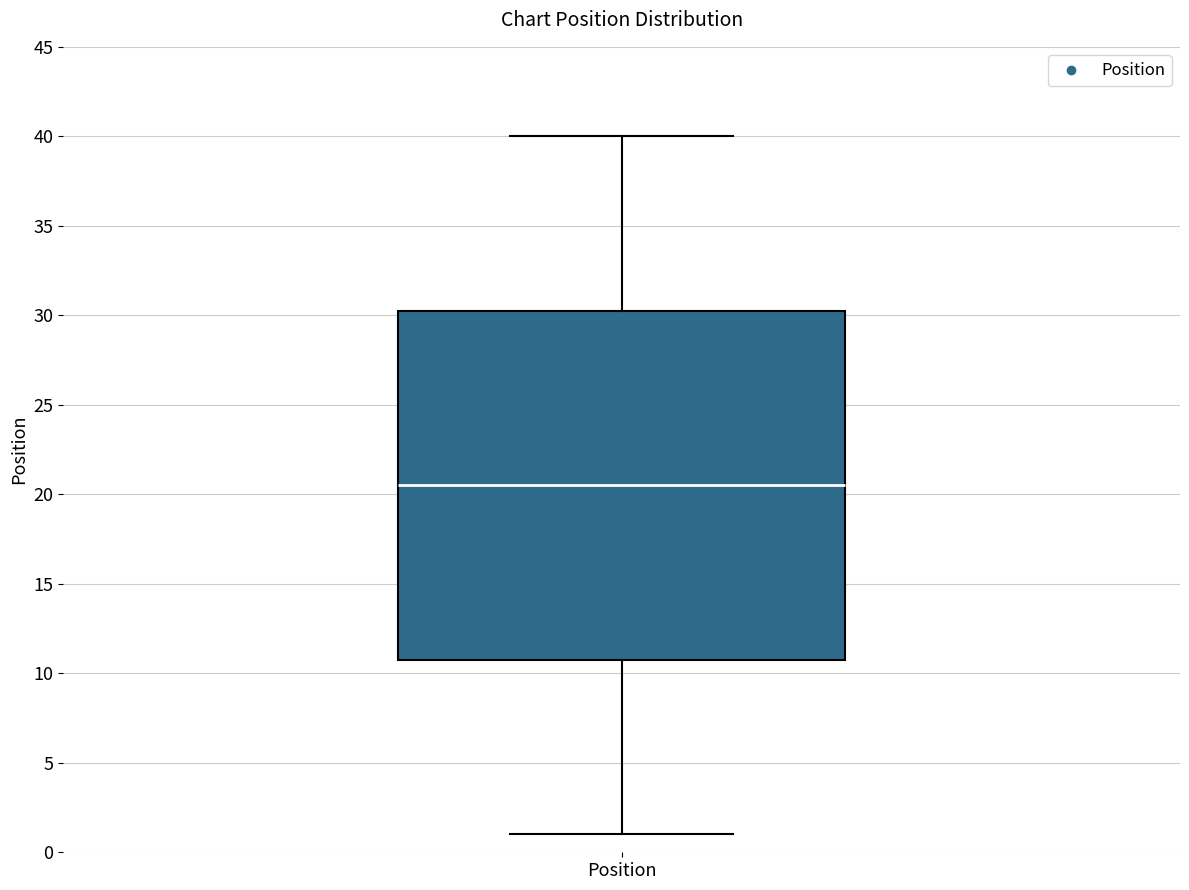

Read this box plot against the y-axis: the position of the median line, the range covered by the box, and the ends of both whiskers. The values are not printed on the chart, so give them approximately, as read against the axis.

median 20.5, box 11.0 to 30.5, whiskers 1.0 to 40.0